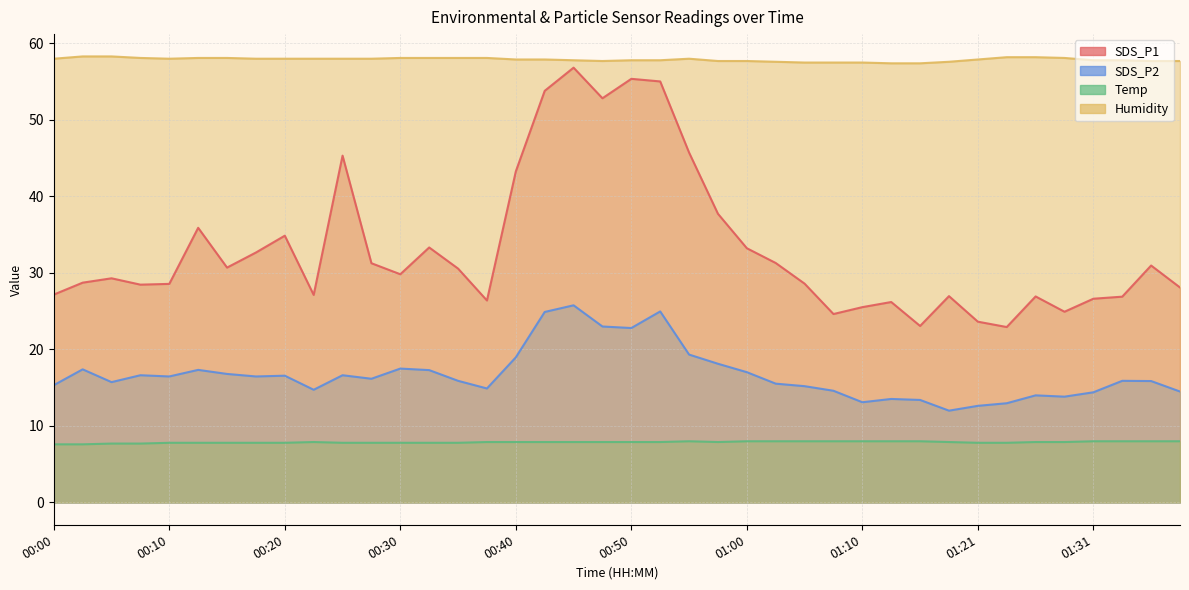

At 00:15, list the series in order from largest to smallest.

Humidity, SDS_P1, SDS_P2, Temp